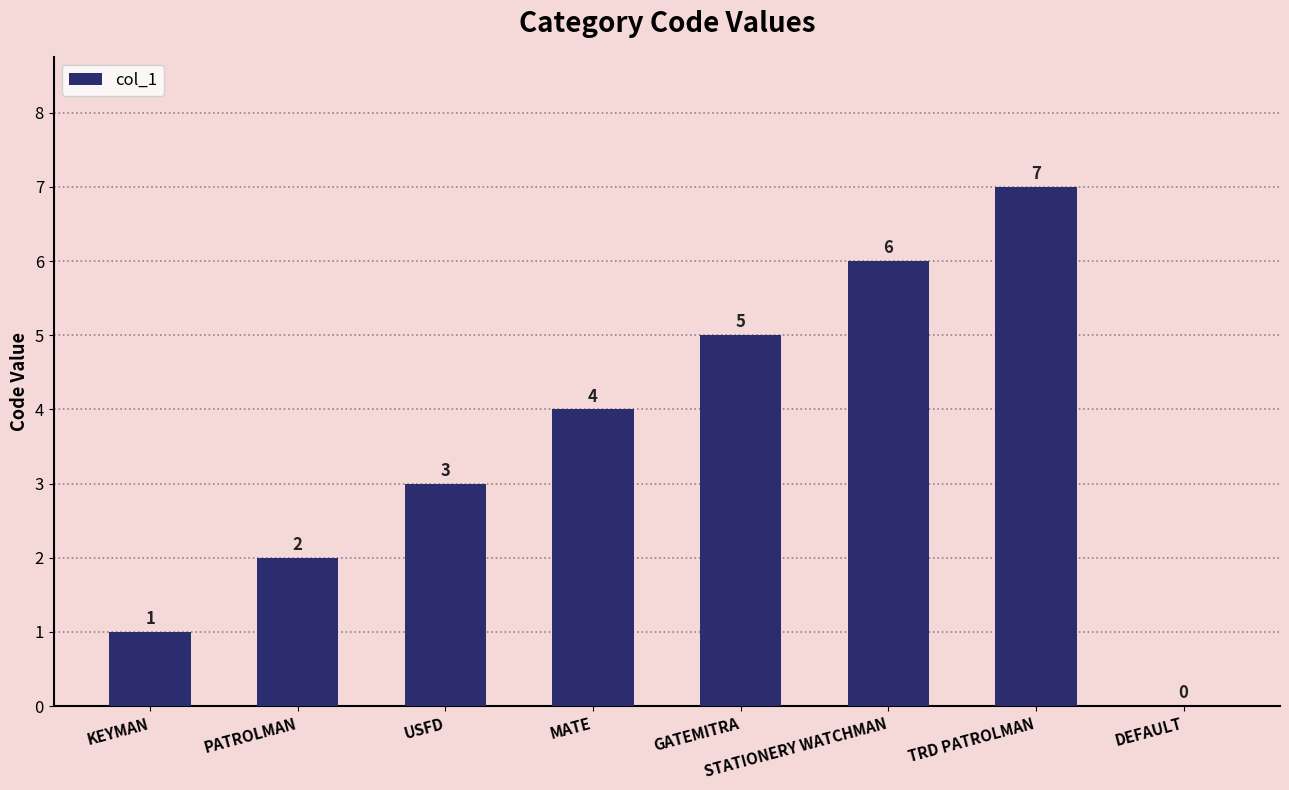

What is the greatest value displayed?

7